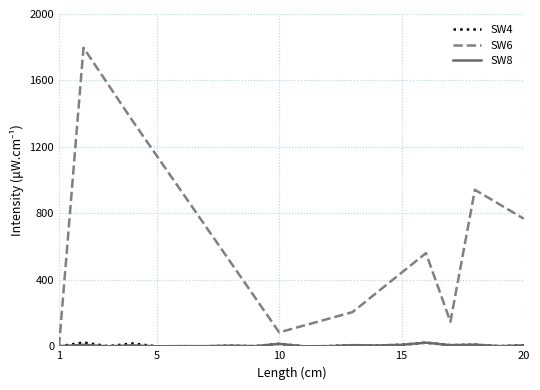

Which series has the largest total across all categories?

SW6